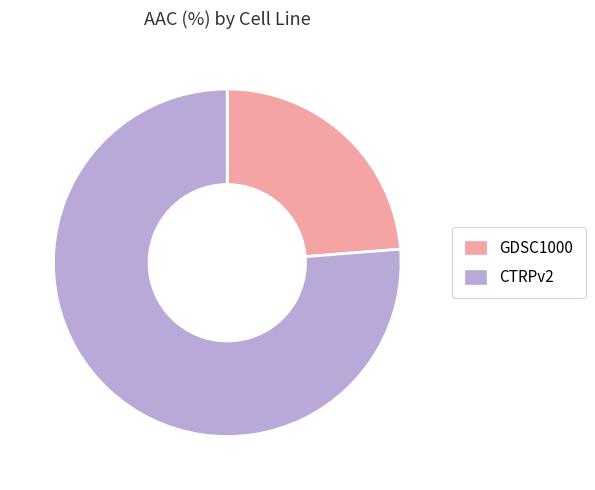

Is it true that CTRPv2 is 76% of the pie?

True